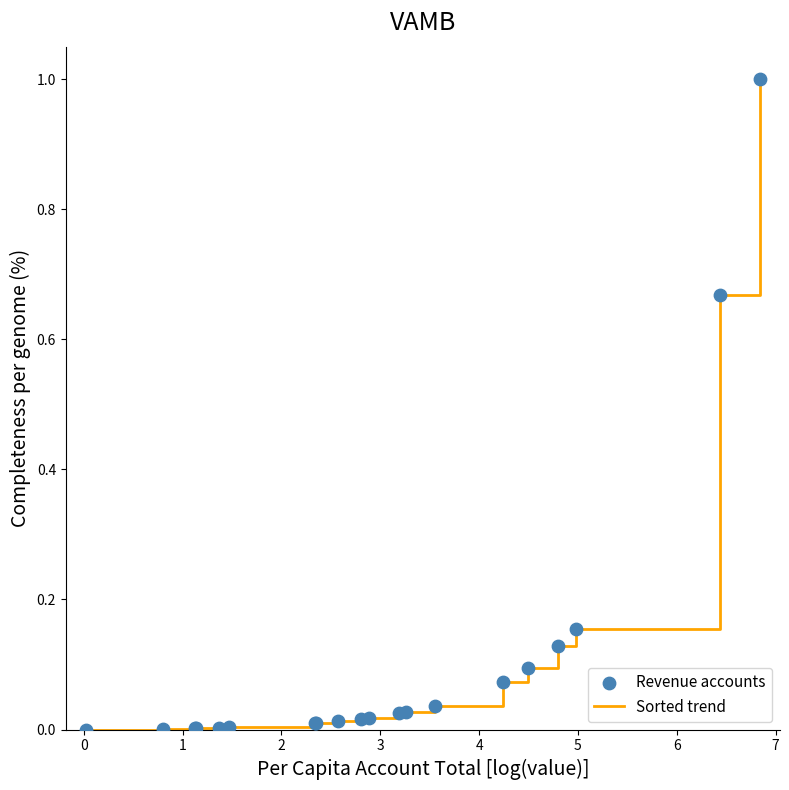

What is the difference between the maximum and minimum values?

1.0